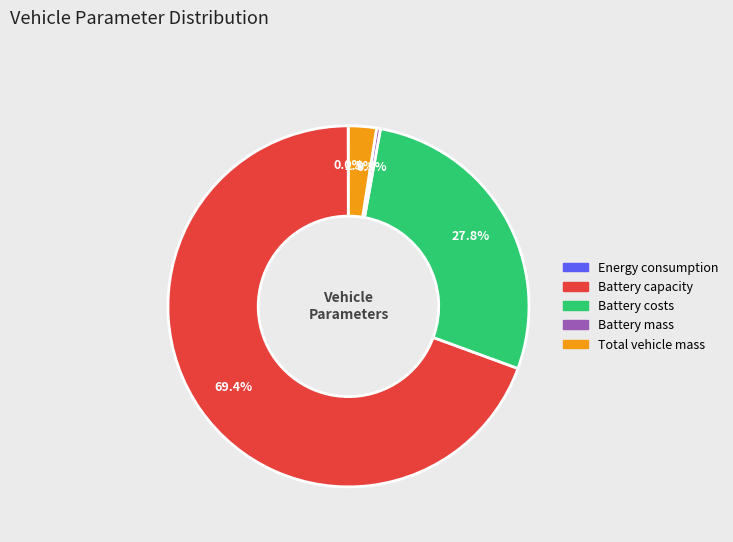

Does Battery capacity account for over 50% of the chart?

Yes